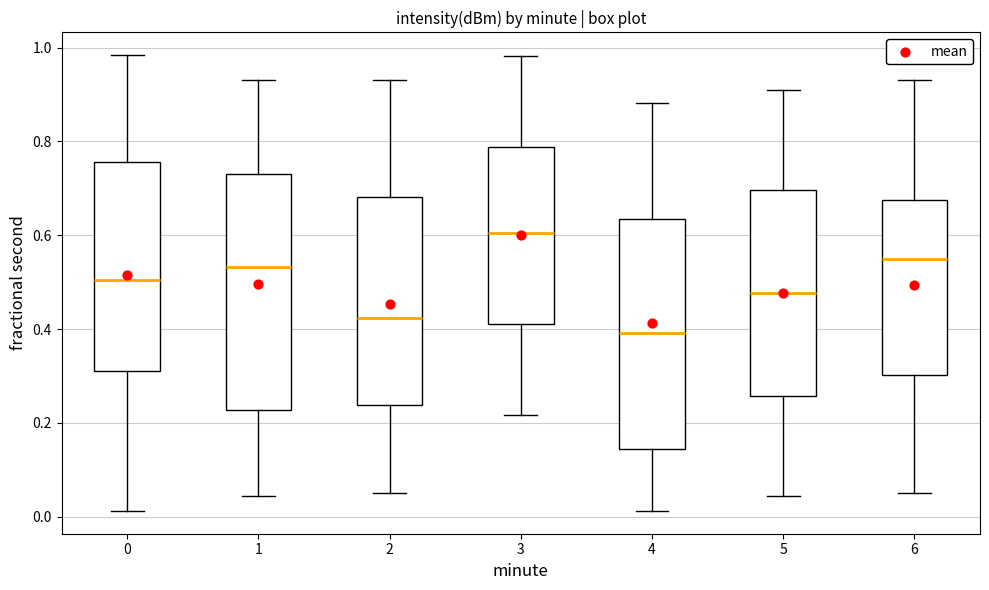

Reading left to right, transcribe this box plot: for each box, give where its median line is, the range the box spans, and where its two whiskers end, as read against the y-axis. The values are not printed on the chart, so give them approximately, as read against the axis.

0: median 0.50, box 0.32 to 0.76, whiskers 0.02 to 0.98
1: median 0.54, box 0.22 to 0.72, whiskers 0.04 to 0.94
2: median 0.42, box 0.24 to 0.68, whiskers 0.06 to 0.94
3: median 0.60, box 0.42 to 0.78, whiskers 0.22 to 0.98
4: median 0.40, box 0.14 to 0.64, whiskers 0.02 to 0.88
5: median 0.48, box 0.26 to 0.70, whiskers 0.04 to 0.90
6: median 0.54, box 0.30 to 0.68, whiskers 0.06 to 0.94